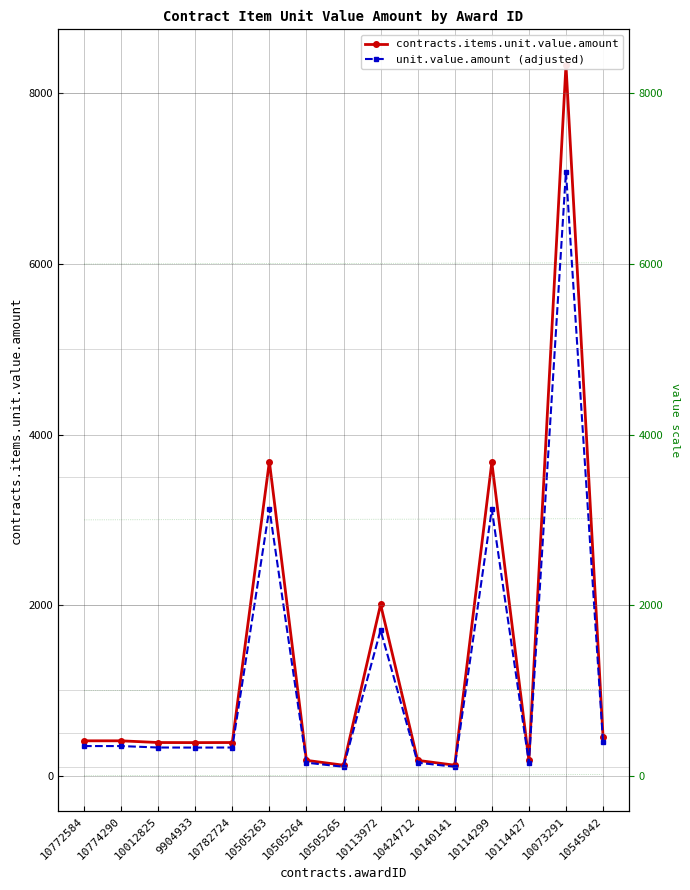

True or false: contracts.items.unit.value.amount has more than 2 points higher than both neighbors.

True